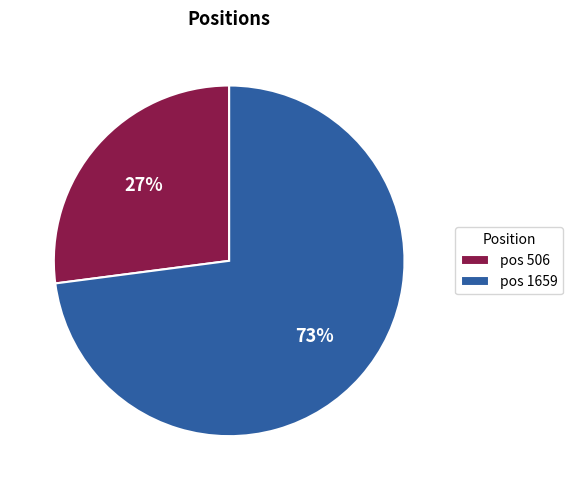

Is it true that pos 506 is 27% of the pie?

True